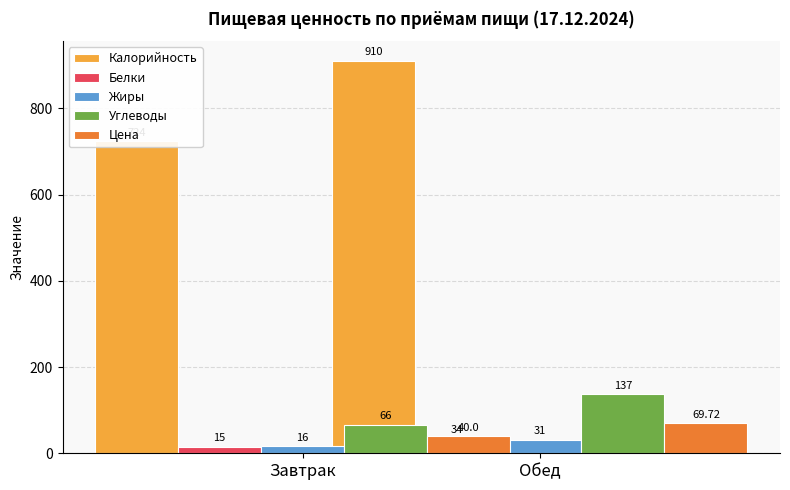

How many bars are there in total?

10